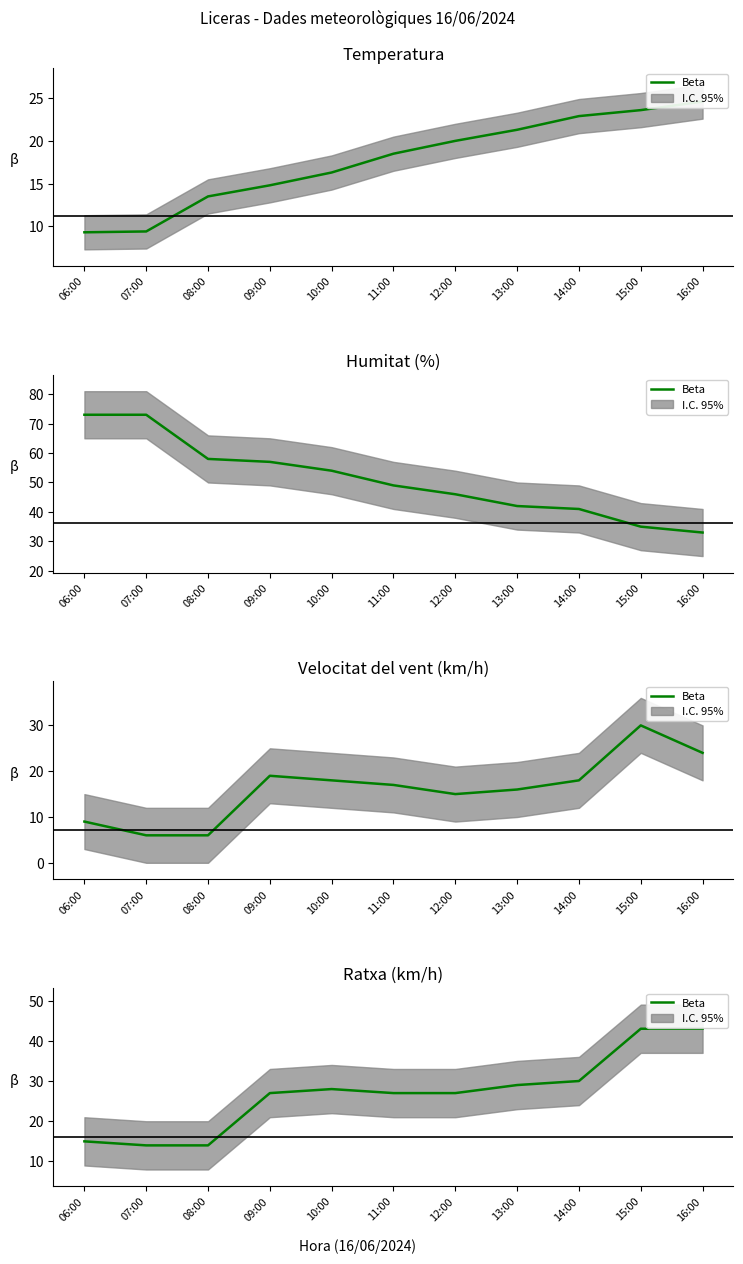

True or false: there are more than 1 points higher than both neighbors.

False